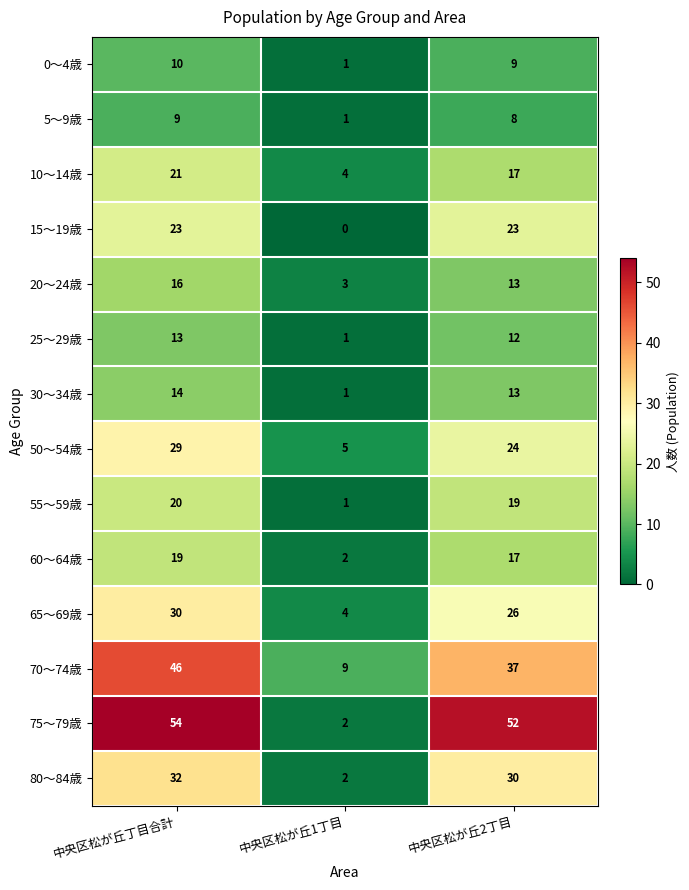

What is the greatest value displayed?

54